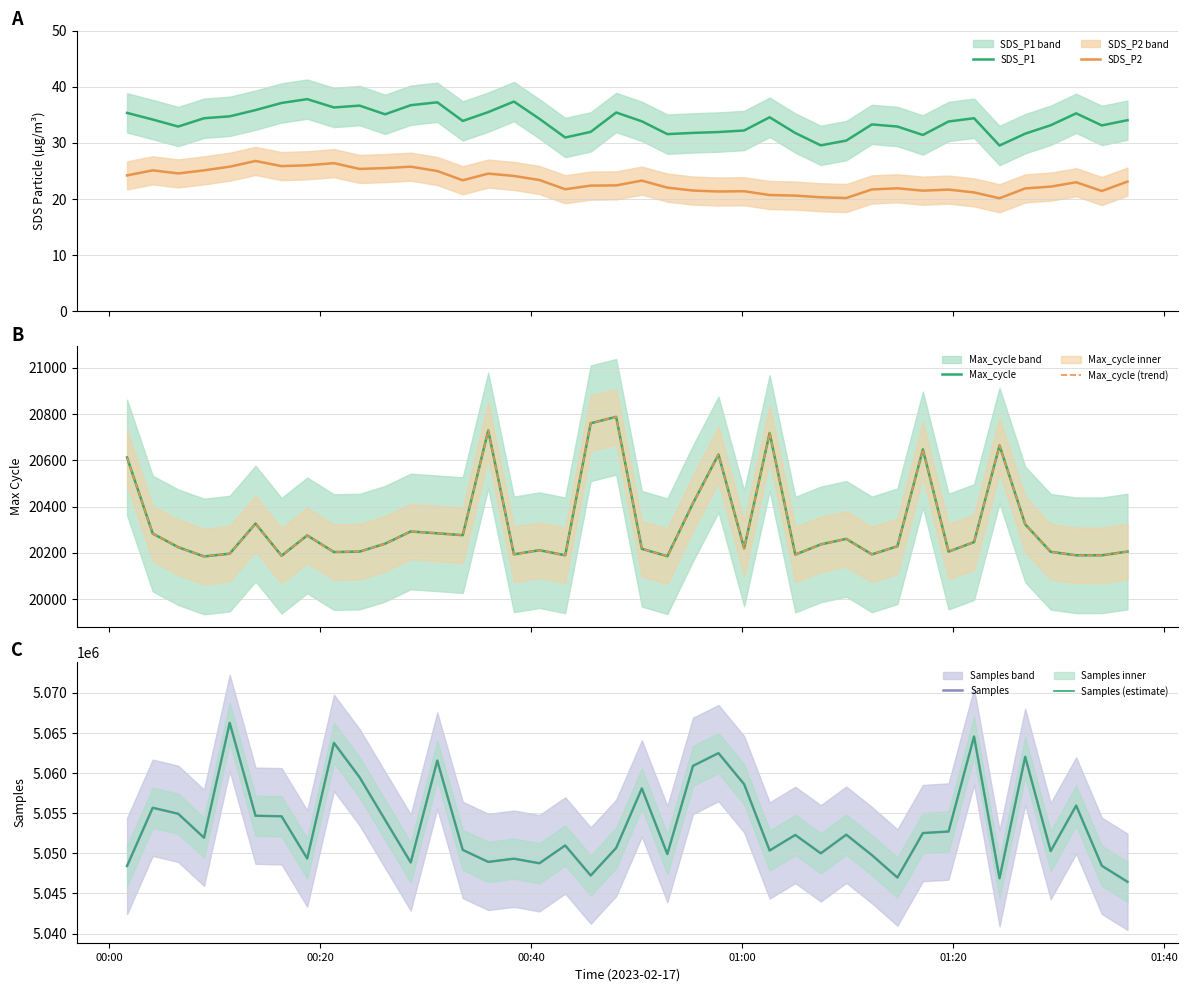

True or false: SDS_P1 and SDS_P2 intersect in this chart.

False